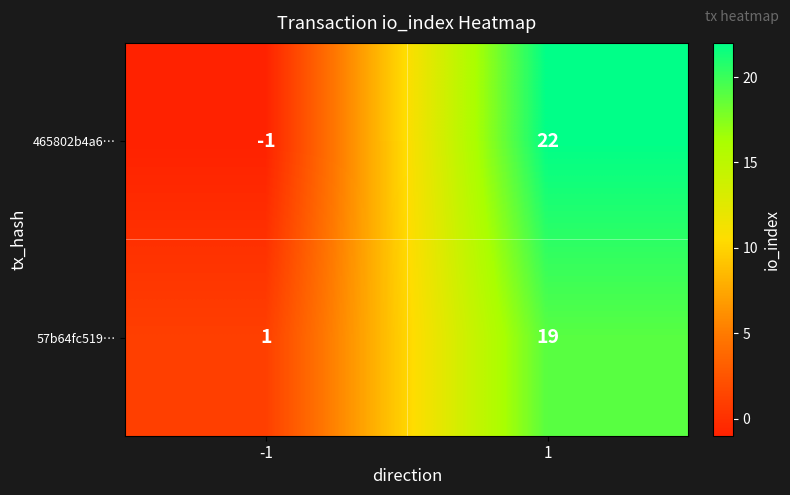

Which label corresponds to the smallest value in the chart?

-1